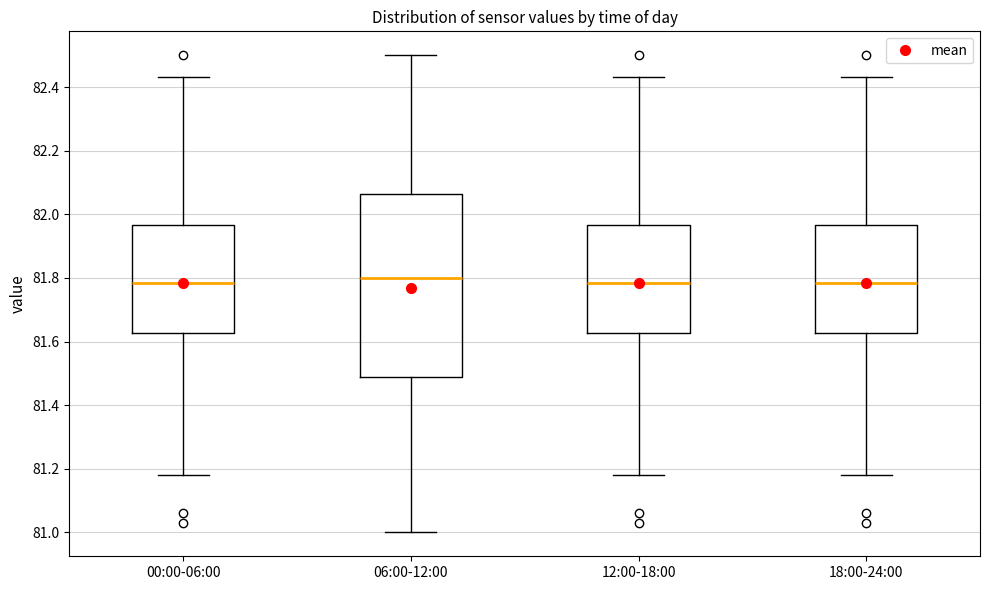

Reading left to right, read every box against the y-axis: the position of its median line, the range the box covers, and the ends of its whiskers. The values are not printed on the chart, so give them approximately, as read against the axis.

00:00-06:00: median 81.78, box 81.62 to 81.96, whiskers 81.18 to 82.44
06:00-12:00: median 81.80, box 81.48 to 82.06, whiskers 81.00 to 82.50
12:00-18:00: median 81.78, box 81.62 to 81.96, whiskers 81.18 to 82.44
18:00-24:00: median 81.78, box 81.62 to 81.96, whiskers 81.18 to 82.44